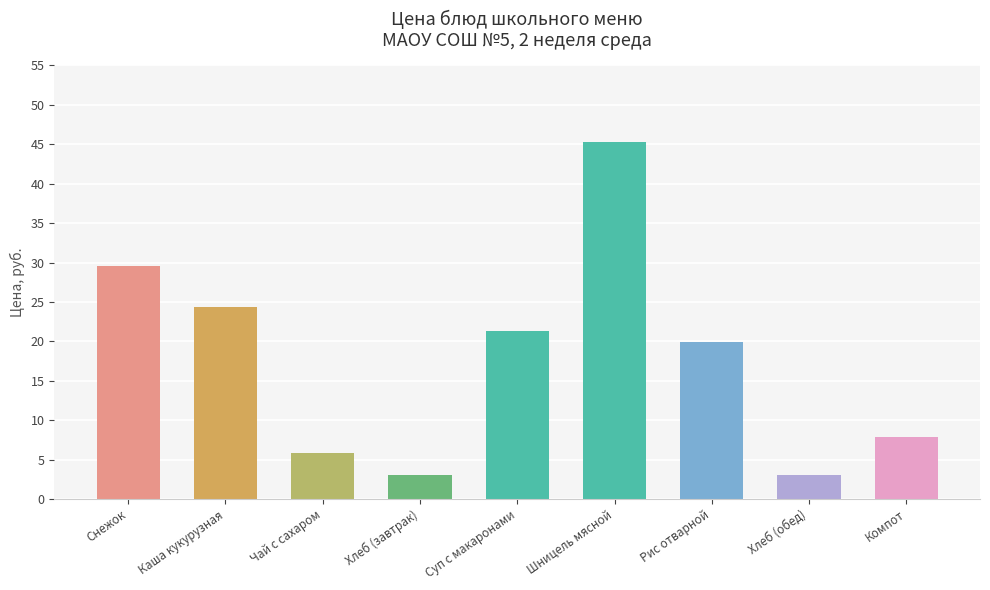

At which label does the data first exceed 19?

Снежок